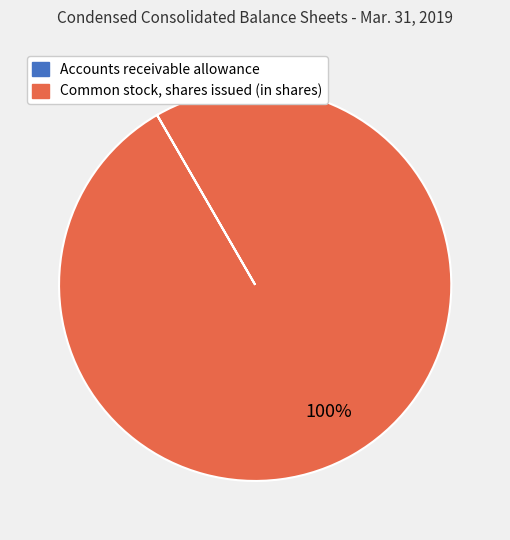

To the nearest percent, what is the difference between the largest and smallest slice percentages?

100%